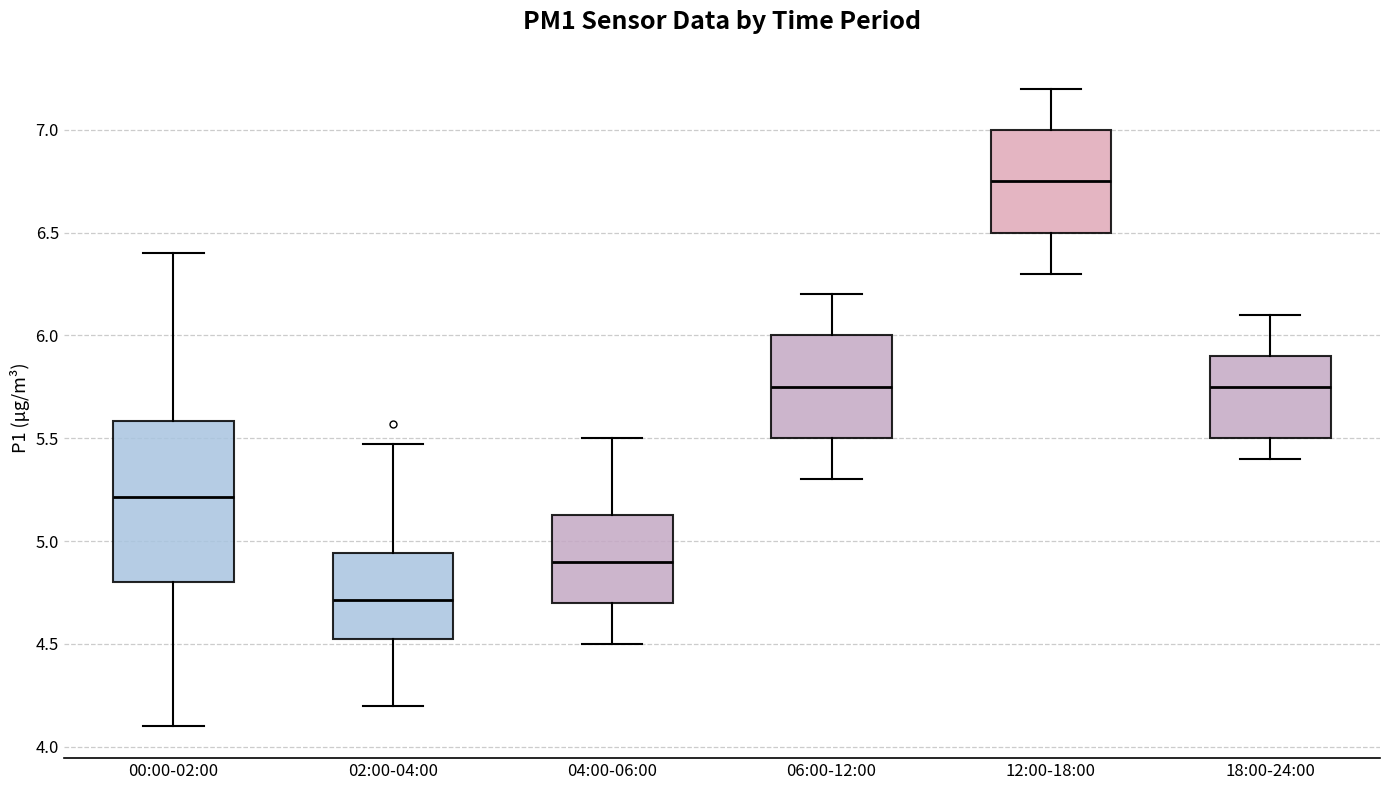

Where is the upper edge of the box for 00:00-02:00 on the y-axis? The values are not printed on the chart, so give them approximately, as read against the axis.

5.60